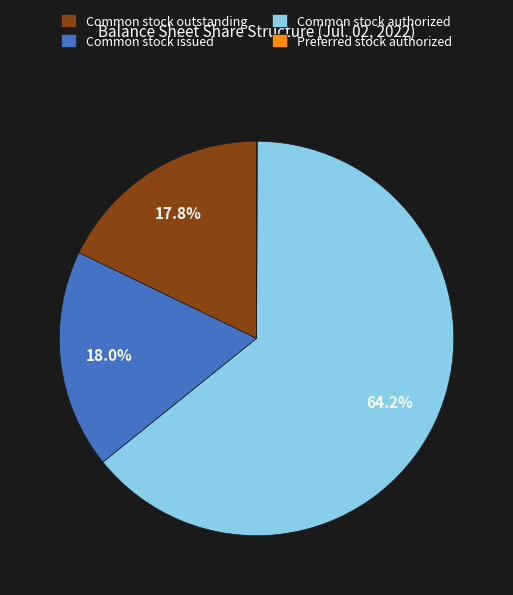

What is the largest slice in the pie chart?

Common stock authorized